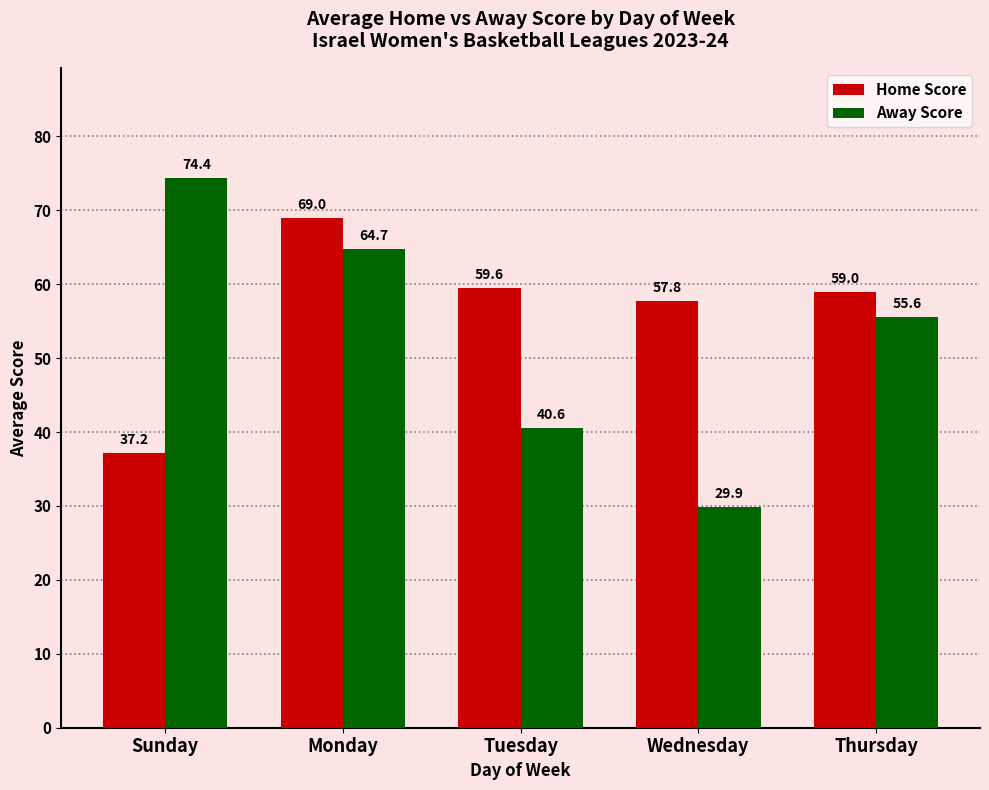

Where is Home Score nearest to the value 53?

Wednesday